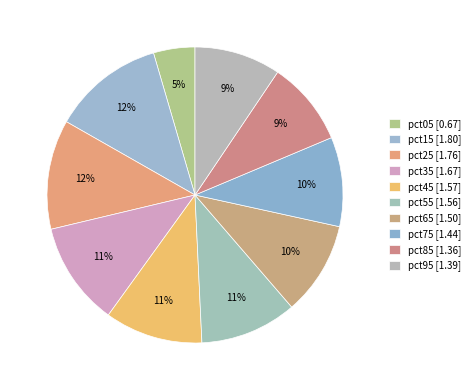

How many slices are in this pie chart?

10